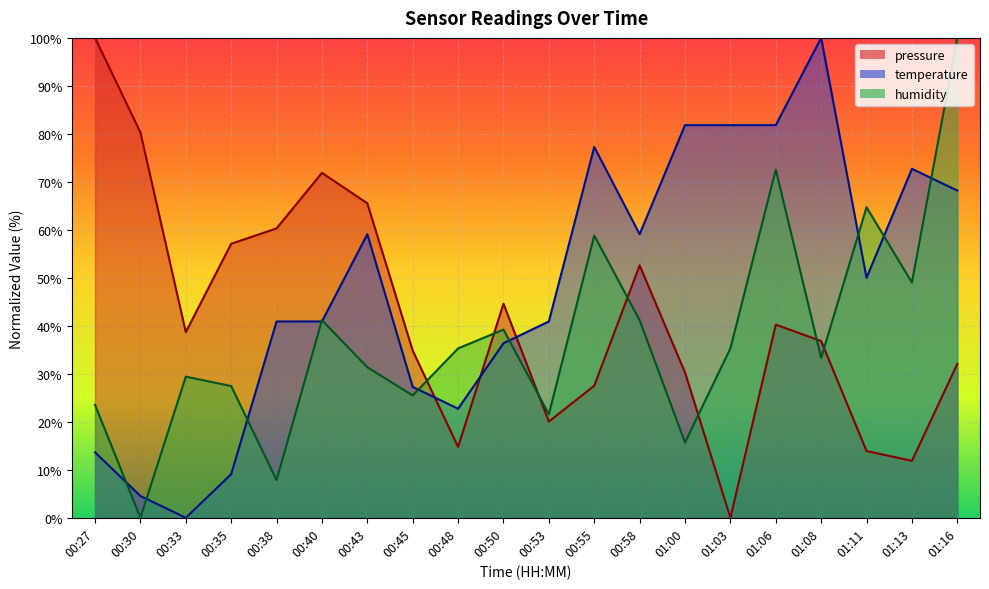

What are all the series names shown in the legend?

pressure, temperature, humidity